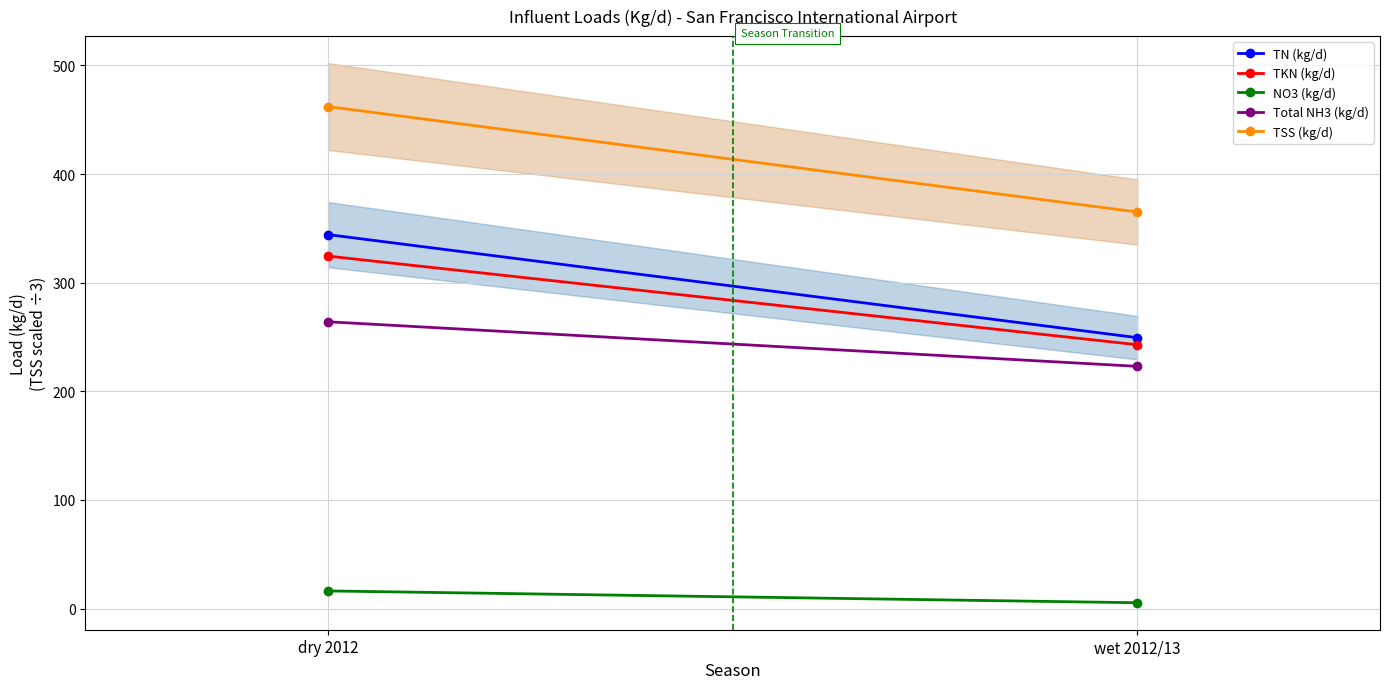

What is the value of the TN (kg/d) point at the 2nd from the left?

249.4